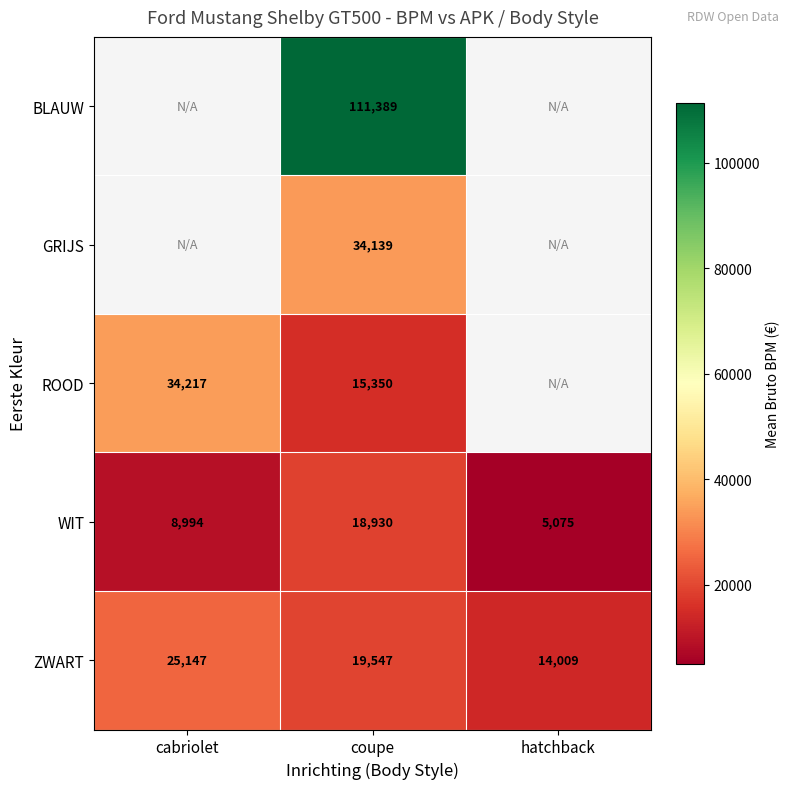

Rank the series at coupe from highest to lowest value.

BLAUW, GRIJS, ZWART, WIT, ROOD